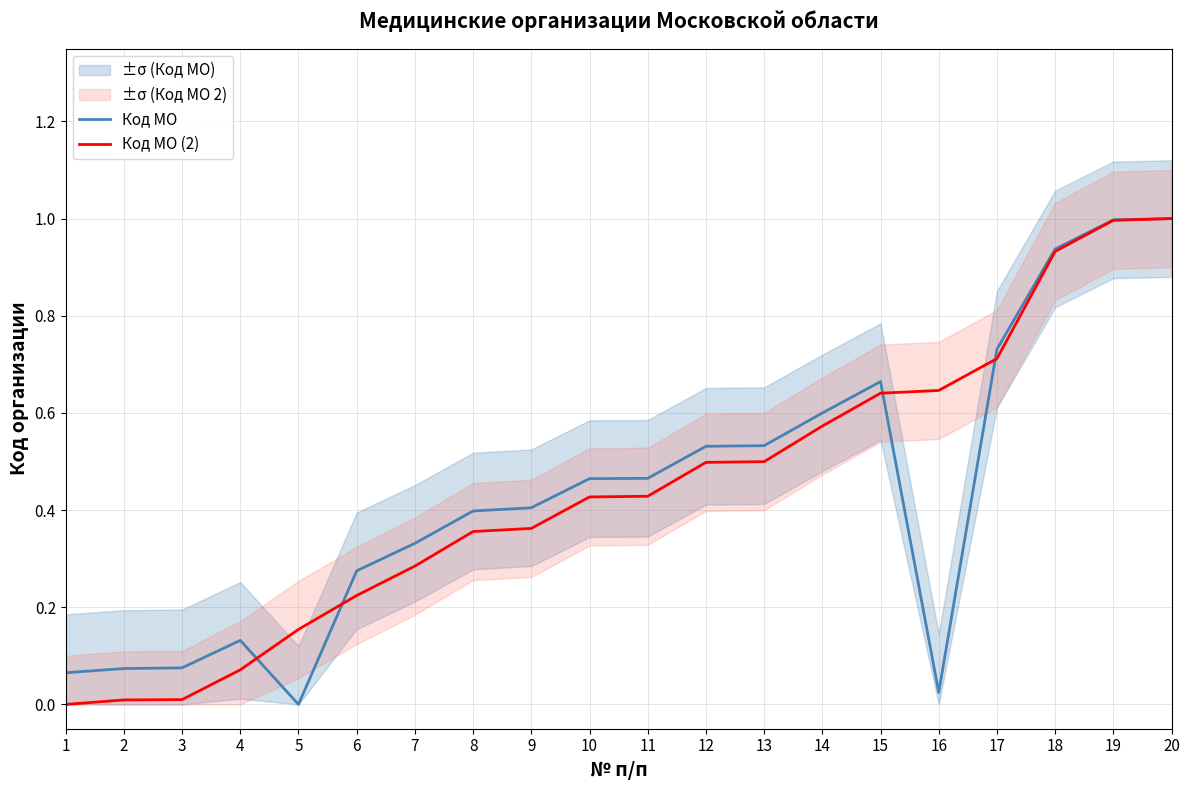

True or false: Код МО and Код МО (2) intersect in this chart.

True